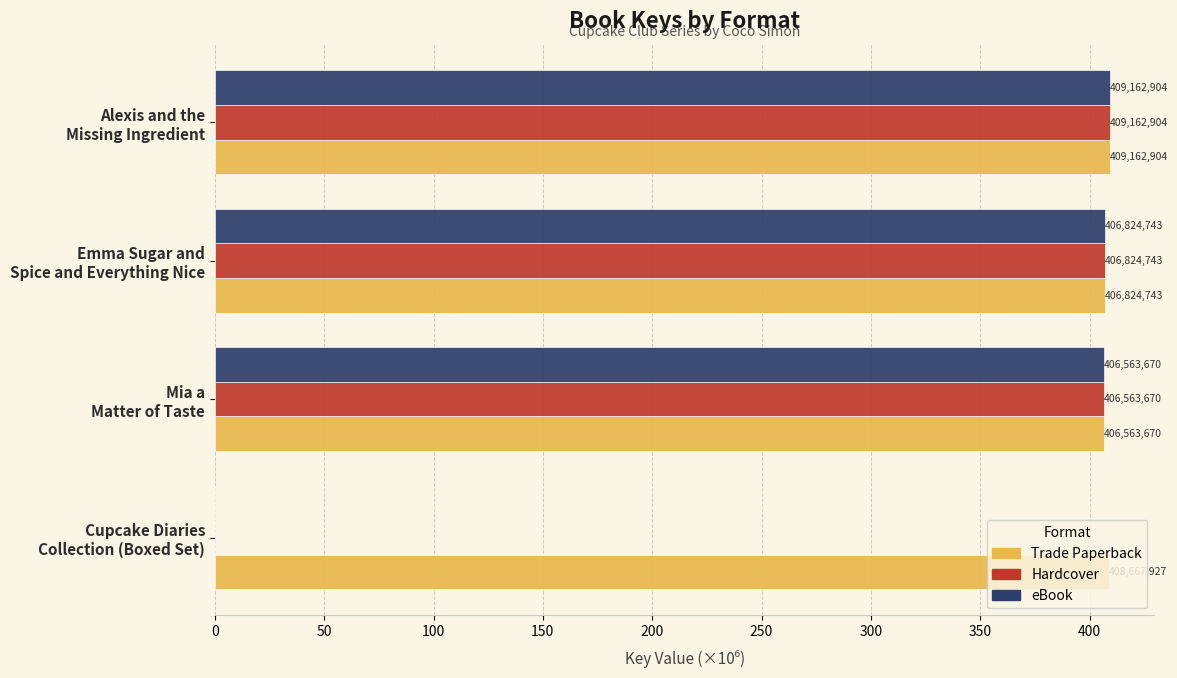

What are all the series names shown in the legend?

Trade Paperback, Hardcover, eBook